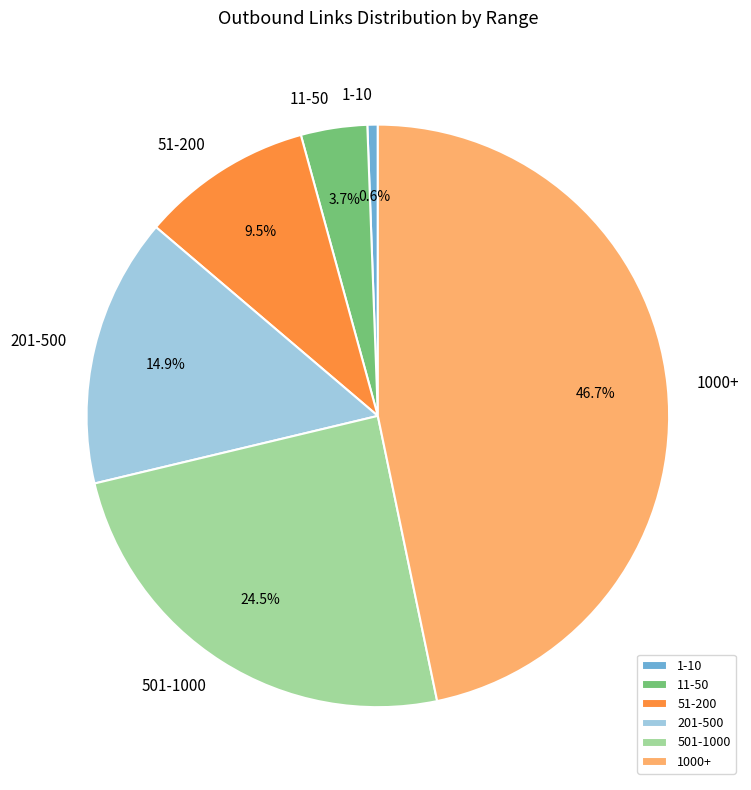

Rank the categories by value from lowest to highest.

1-10, 11-50, 51-200, 201-500, 501-1000, 1000+